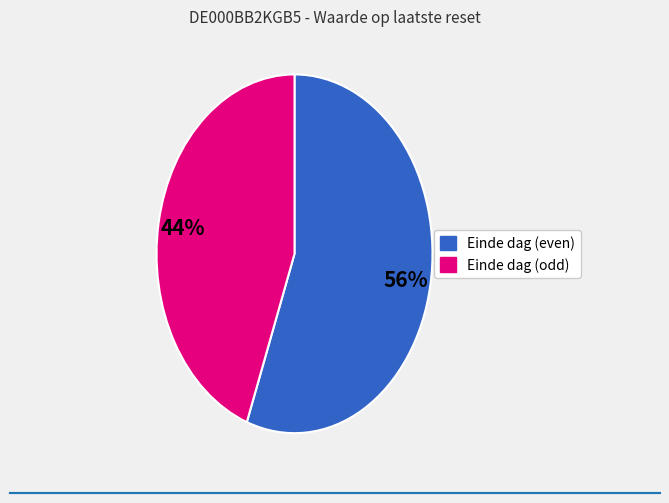

Is there a majority slice in this chart?

Yes